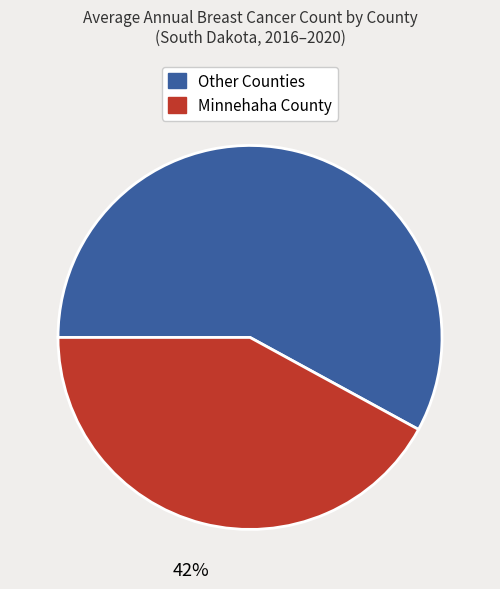

Is there any slice that represents more than half of the pie?

Yes